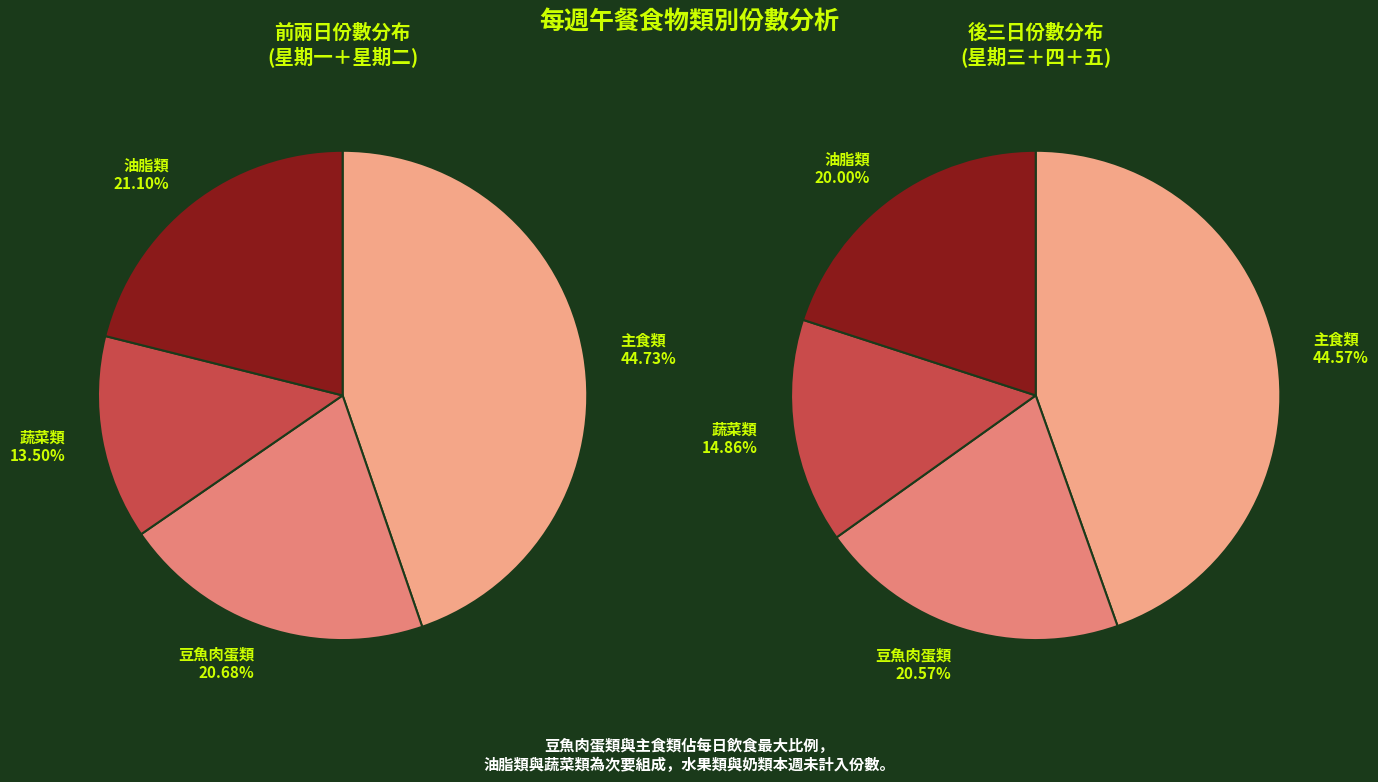

Does any single category account for the majority?

No